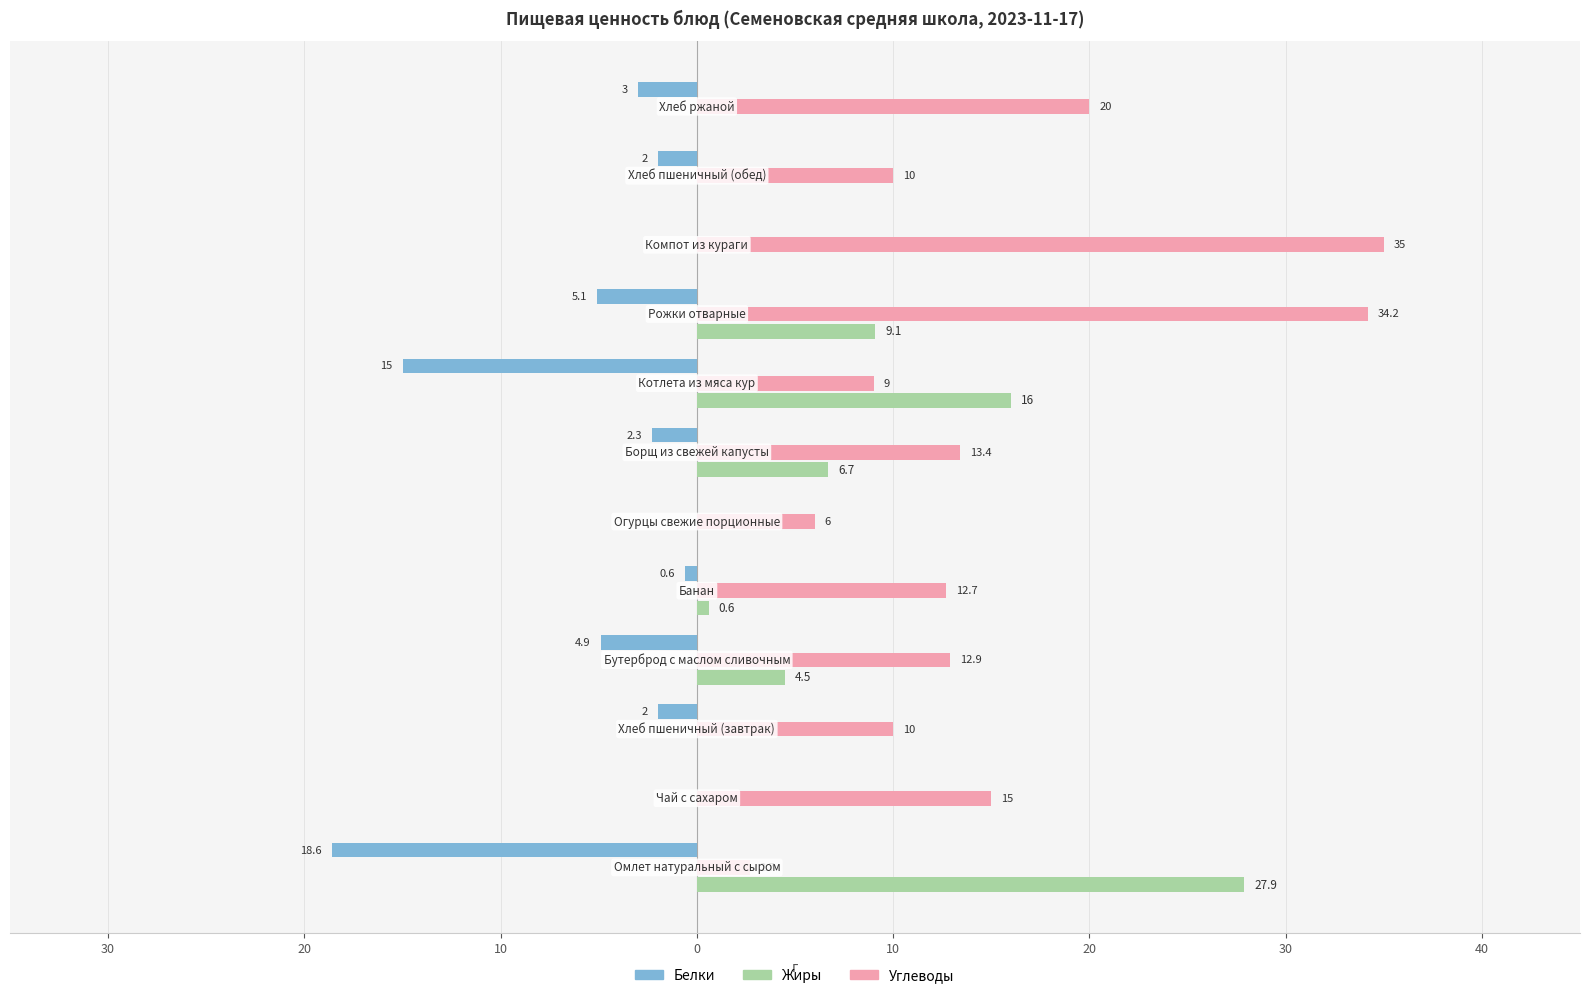

What is the sum of all Углеводы values?

180.9